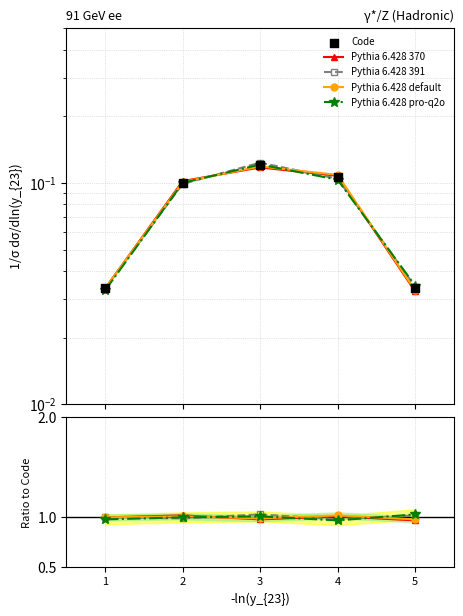

Is the value of Pythia 6.428 370 at 2 greater than the value of Code at 3?

Yes